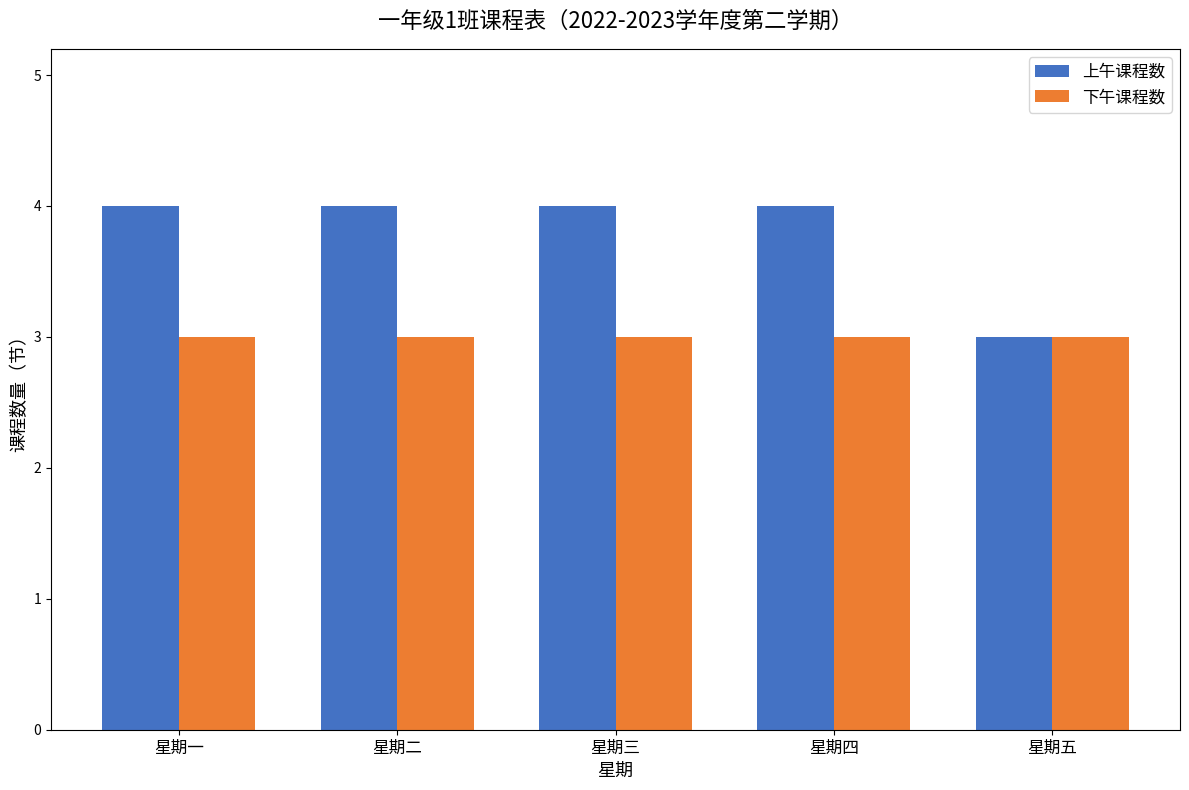

What position from the left is 星期五?

5